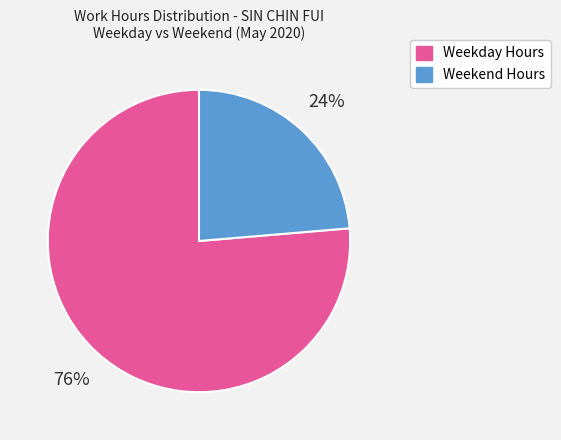

Does any single category account for the majority?

Yes